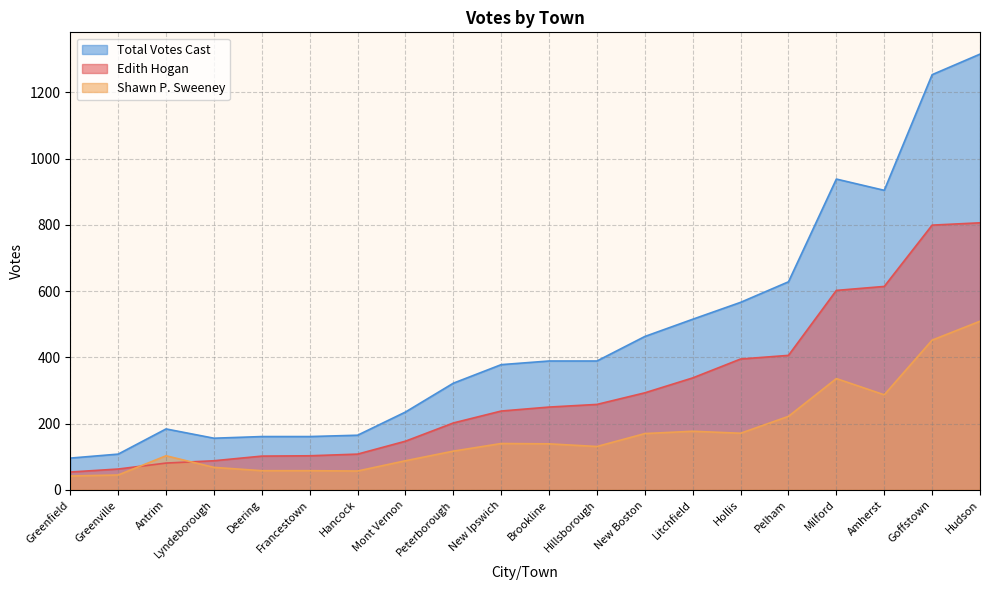

How many lines are shown in the chart?

3